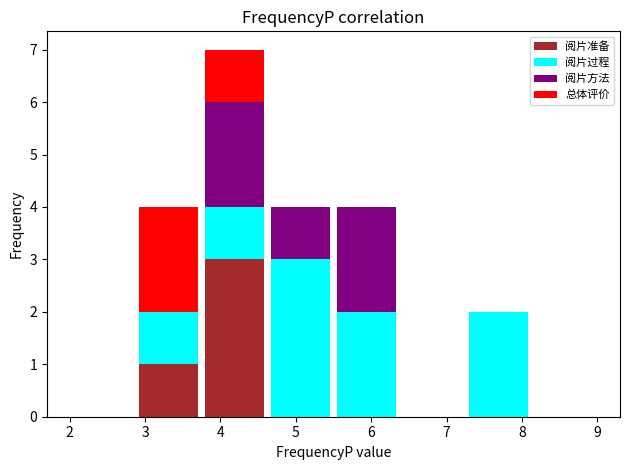

Reading left to right, transcribe this chart: for each stacked bar, give the range it covers on the x-axis and its total height. Neither the bar edges nor the heights are printed on the chart, so give them approximately, as read against the axes.

2.0 to 2.9: 0
2.9 to 3.8: 4
3.8 to 4.6: 7
4.6 to 5.5: 4
5.5 to 6.4: 4
6.4 to 7.3: 0
7.3 to 8.1: 2
8.1 to 9.0: 0